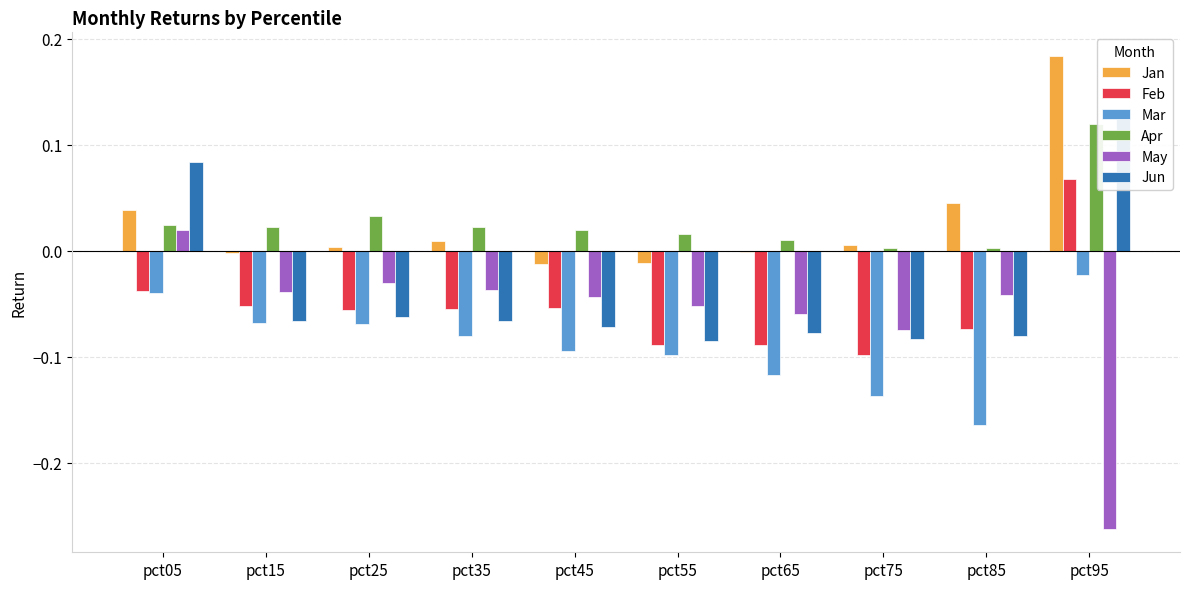

At how many categories does at least one series exceed 0?

10